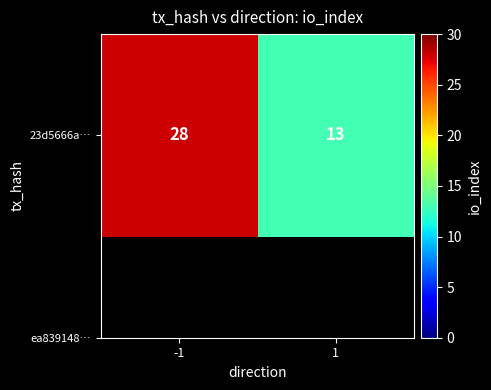

Reading right to left, list all the values displayed in this chart.

1=13	-1=28